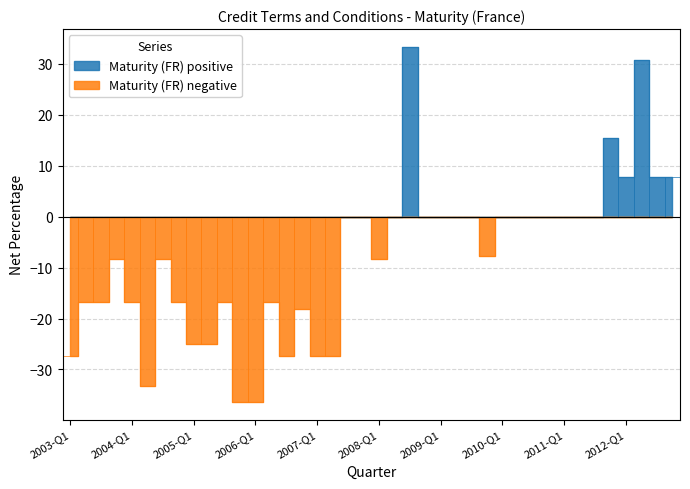

Reading left to right, what are all the values shown in this chart?

2003-Q1=-27.3	2003-Q2=-16.7	2003-Q3=-16.7	2003-Q4=-8.3	2004-Q1=-16.7	2004-Q2=-33.3	2004-Q3=-8.3	2004-Q4=-16.7	2005-Q1=-25.0	2005-Q2=-25.0	2005-Q3=-16.7	2005-Q4=-36.4	2006-Q1=-36.4	2006-Q2=-16.7	2006-Q3=-27.3	2006-Q4=-18.2	2007-Q1=-27.3	2007-Q2=-27.3	2007-Q3=0.0	2007-Q4=0.0	2008-Q1=-8.3	2008-Q2=0.0	2008-Q3=33.3	2008-Q4=0.0	2009-Q1=0.0	2009-Q2=0.0	2009-Q3=0.0	2009-Q4=-7.7	2010-Q1=0.0	2010-Q2=0.0	2010-Q3=0.0	2010-Q4=0.0	2011-Q1=0.0	2011-Q2=0.0	2011-Q3=0.0	2011-Q4=15.4	2012-Q1=7.7	2012-Q2=30.8	2012-Q3=7.7	2012-Q4=7.7